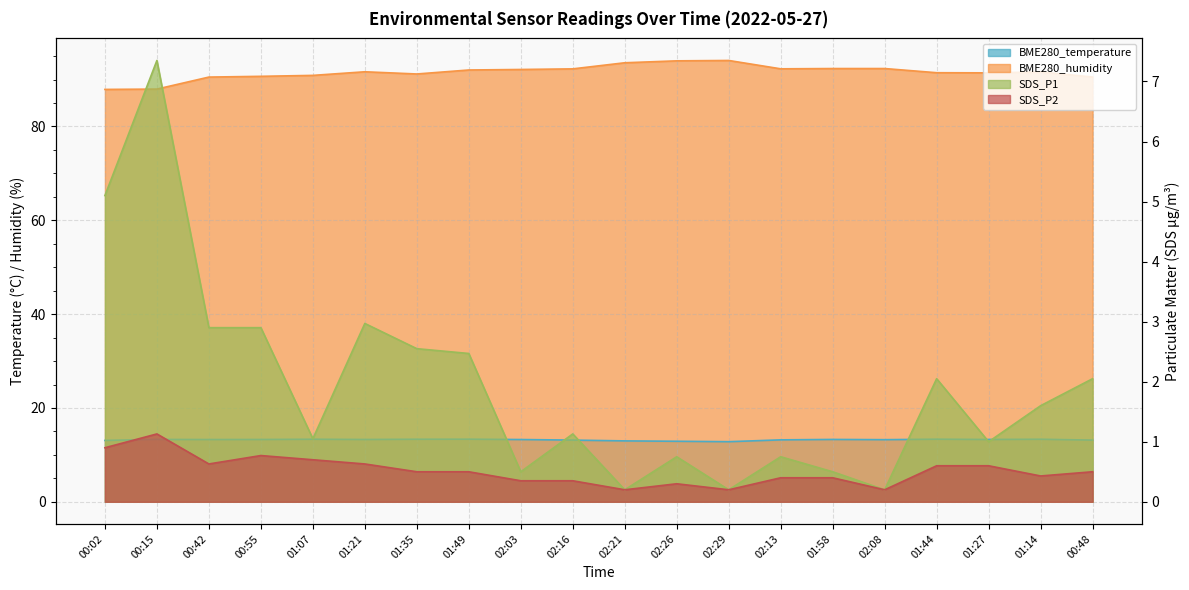

What is the difference between the maximum and second lowest values in the BME280_humidity series?

6.1